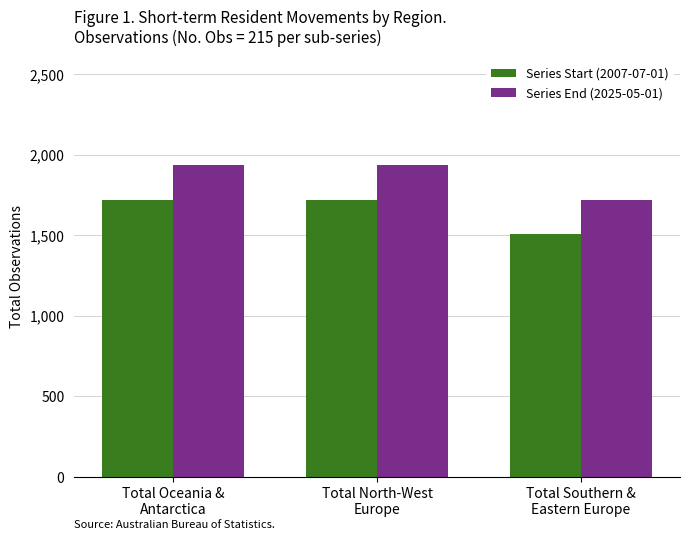

Does the chart contain any negative values?

No